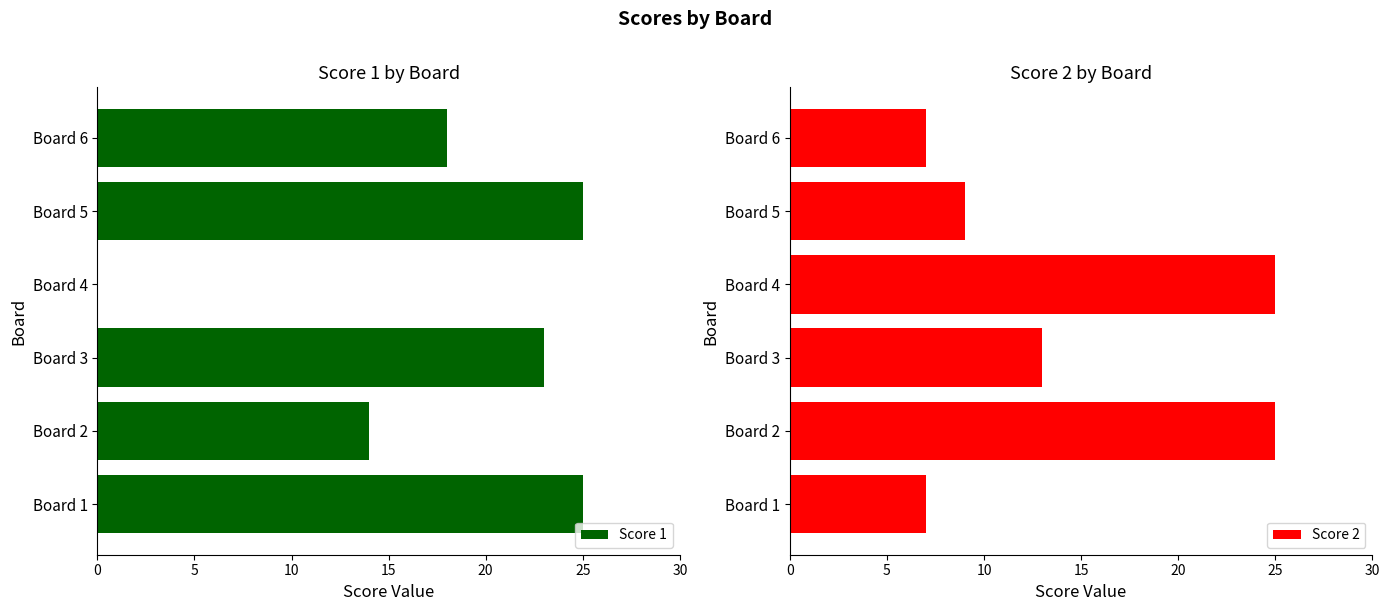

Is it true that Score 1 equals 14 at Board 2?

True